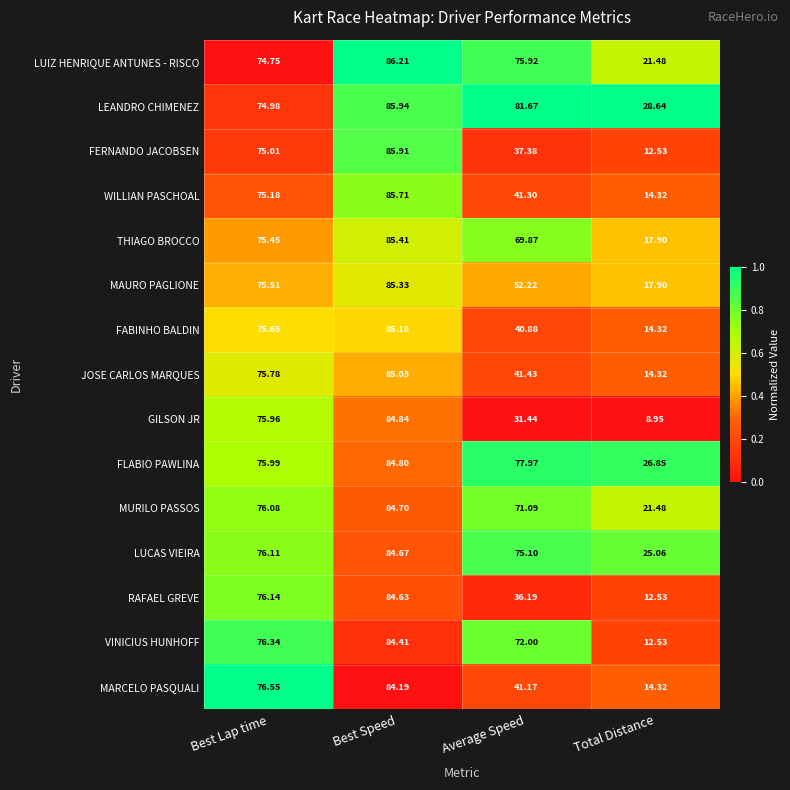

At which category is the sum across all series the highest?

Best Speed